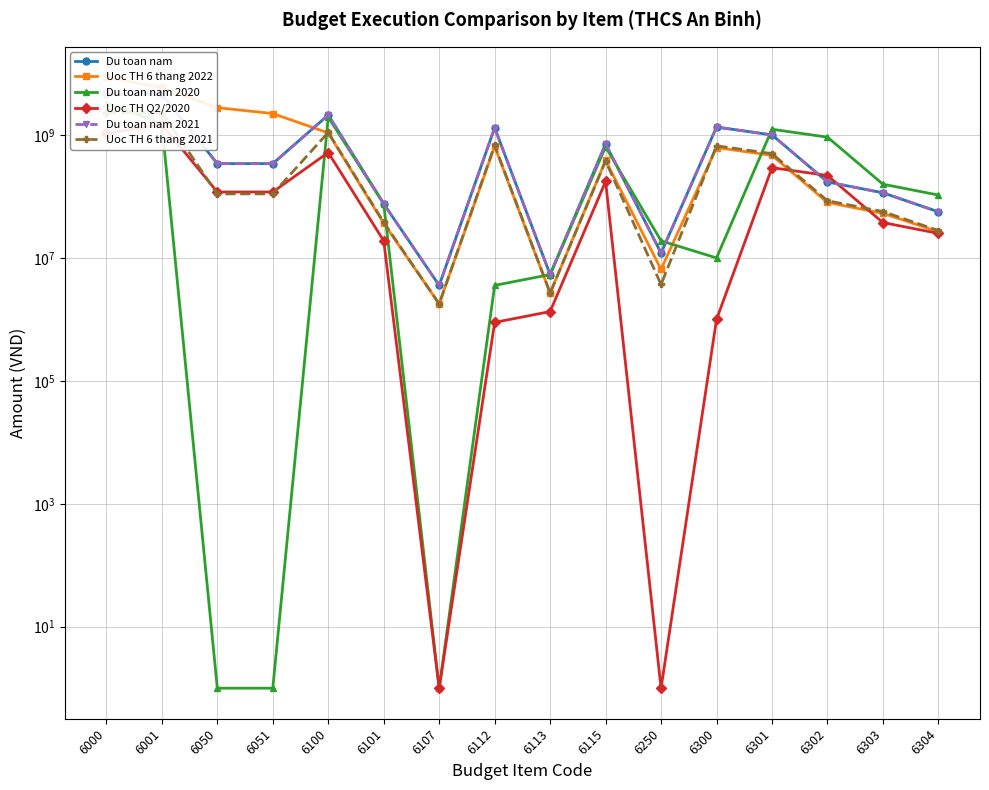

Which category has the lowest value in the Du toan nam series?

6107